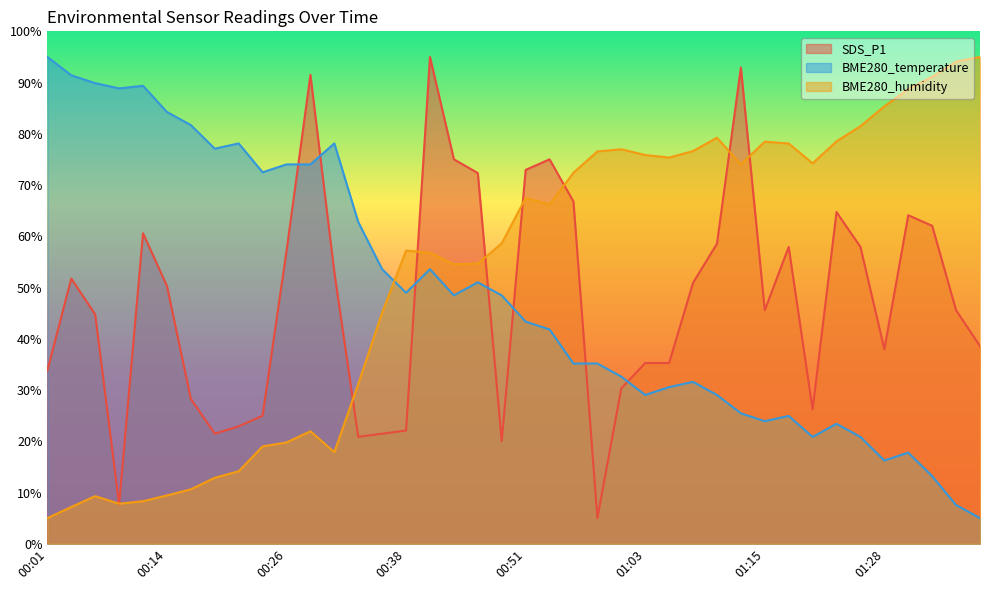

Rank the series at 00:19 from lowest to highest value.

BME280_humidity, SDS_P1, BME280_temperature